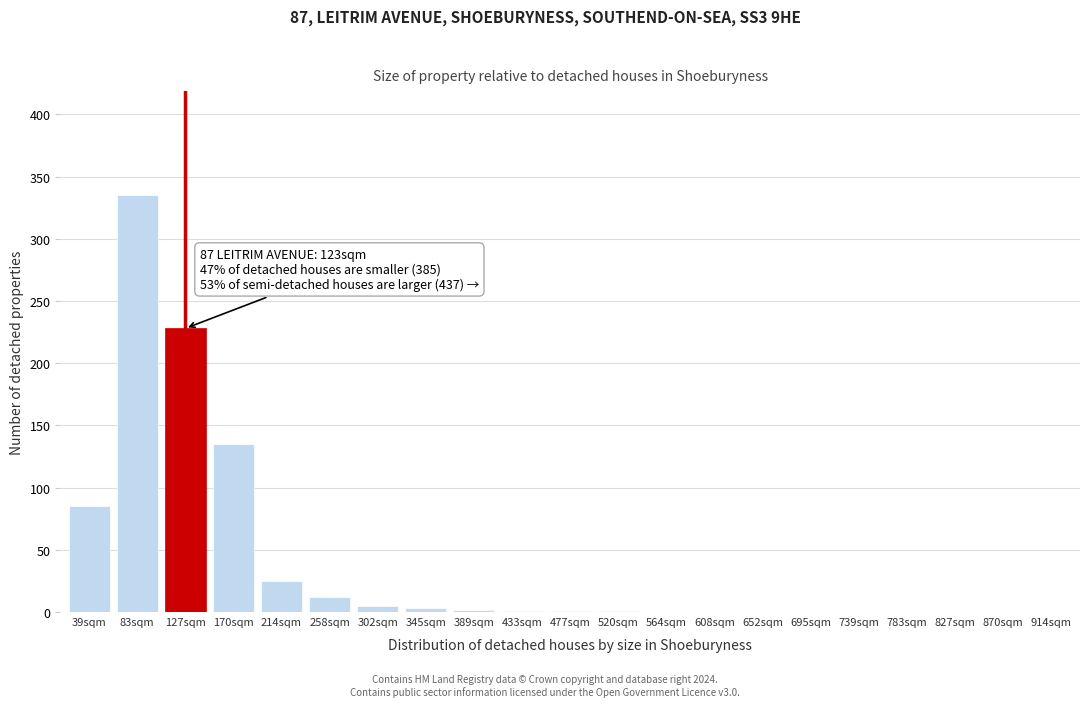

True or false: the data shows 1 at 433sqm.

True